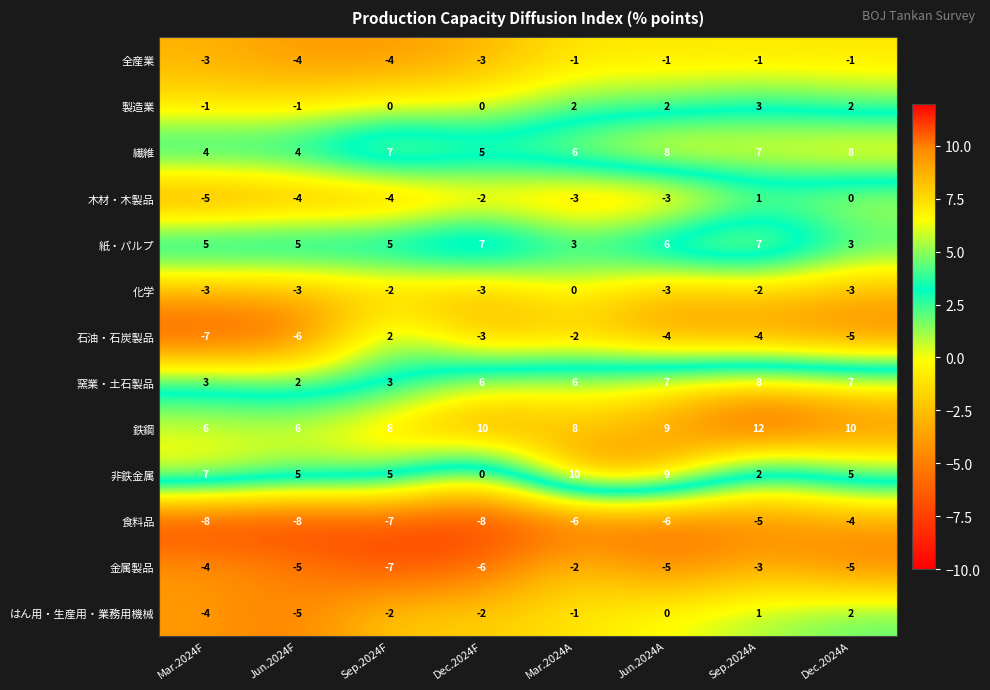

What is the highest value of the 鉄鋼 series?

12